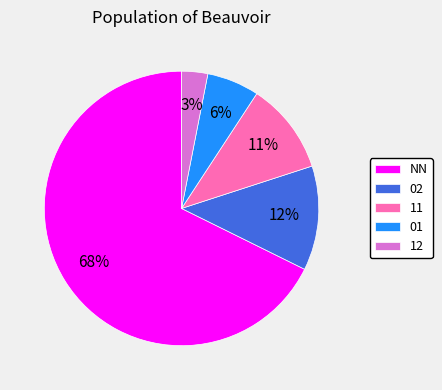

True or false: 11 accounts for 11% of the total.

True